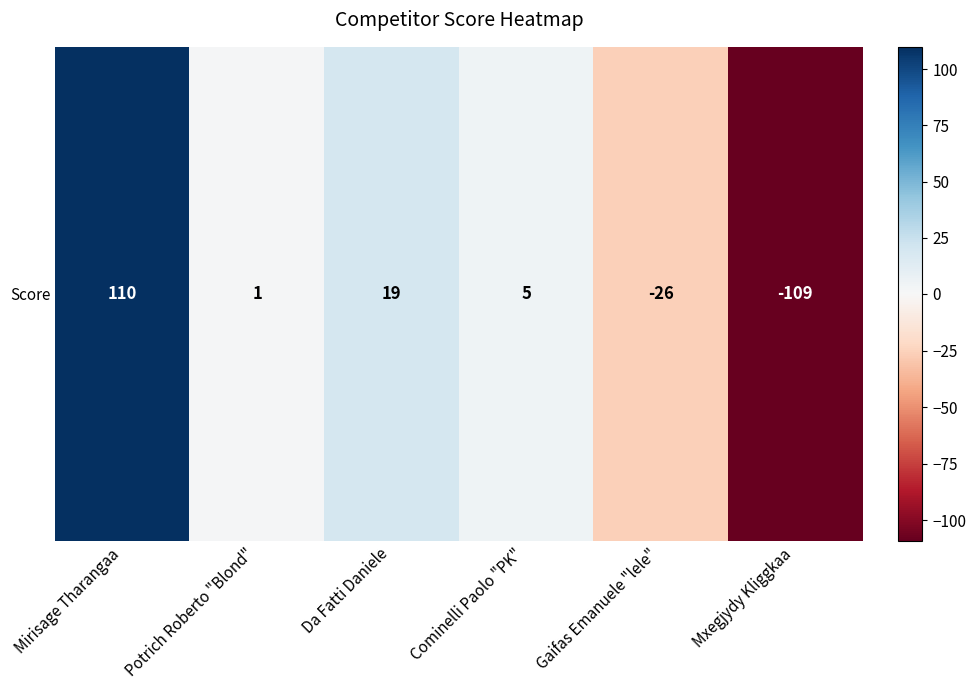

List the labels in order of value, largest first.

Mirisage Tharangaa, Da Fatti Daniele, Cominelli Paolo "PK", Potrich Roberto "Blond", Gaifas Emanuele "lele", Mxegjydy Kliggkaa